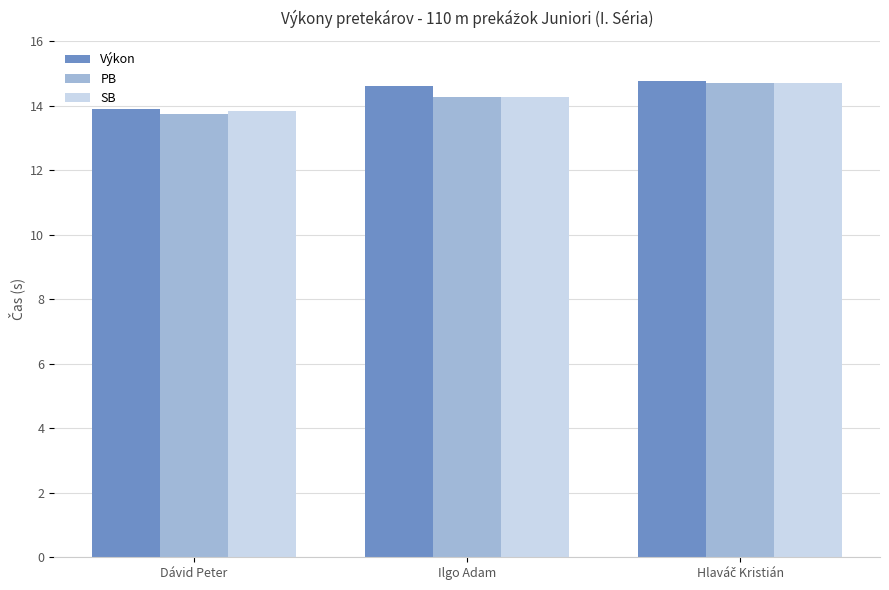

What are all the series names shown in the legend?

Výkon, PB, SB